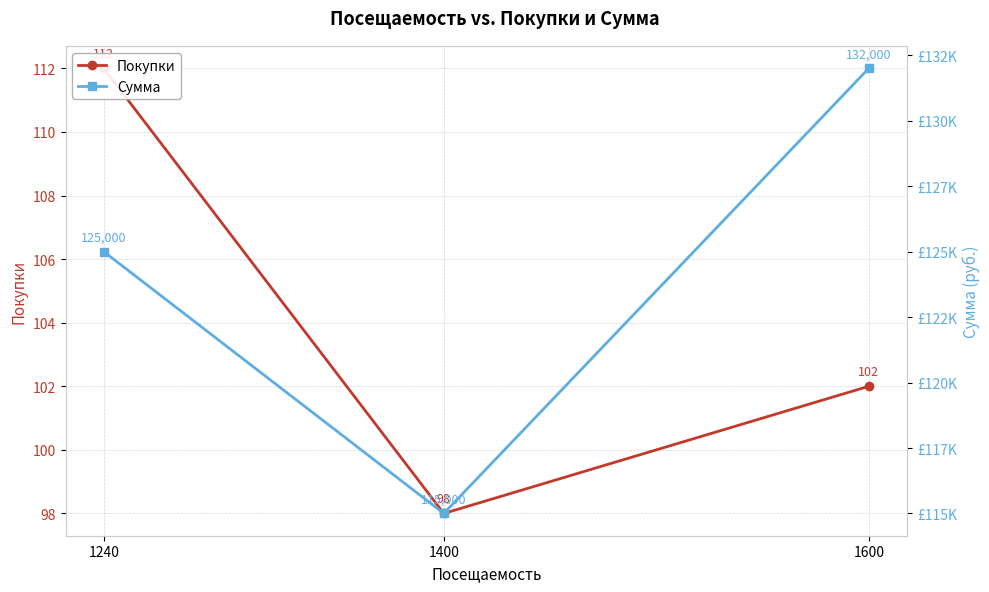

What are all the series names shown in the legend?

Покупки, Сумма